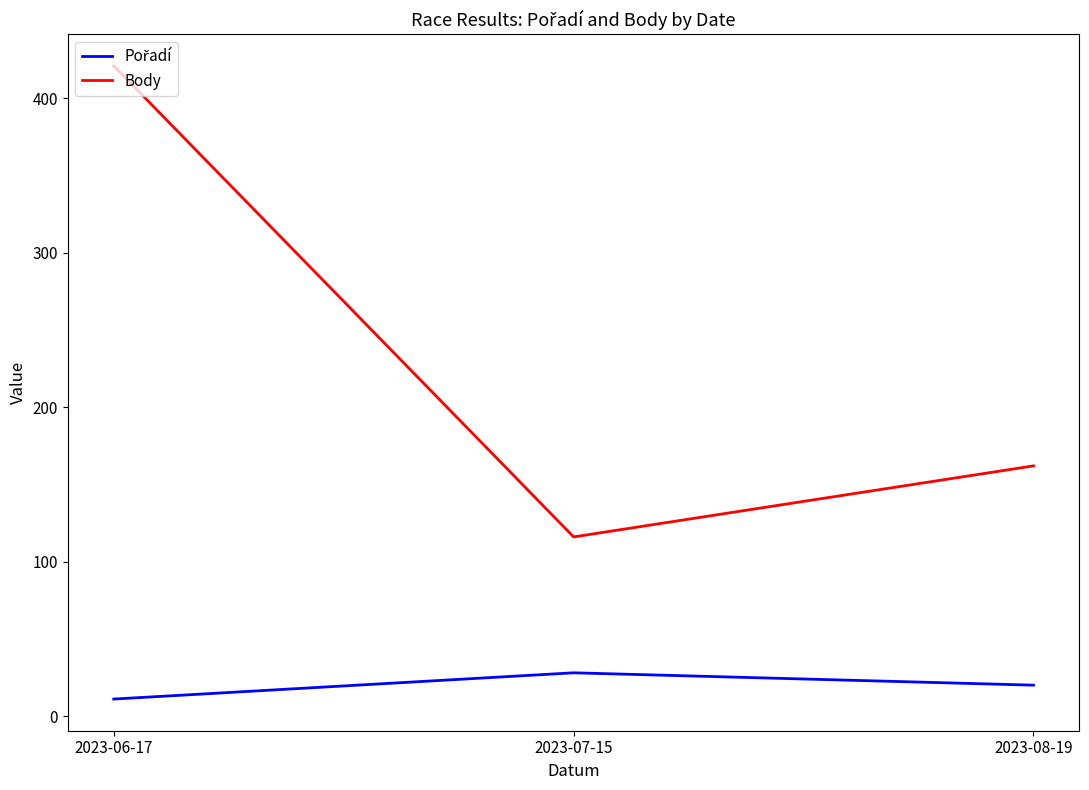

Where is Body nearest to the value 268?

2023-08-19